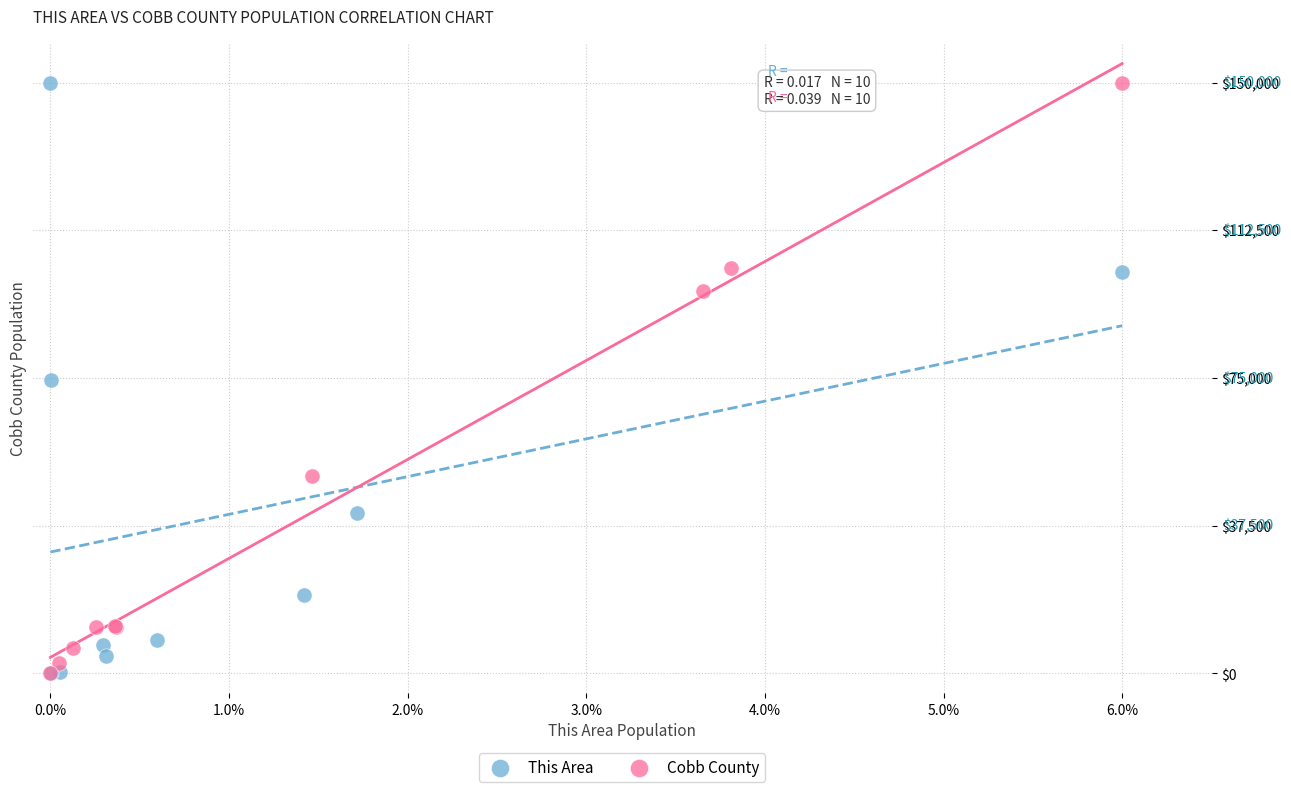

What are all the series names shown in the legend?

This Area, Cobb County